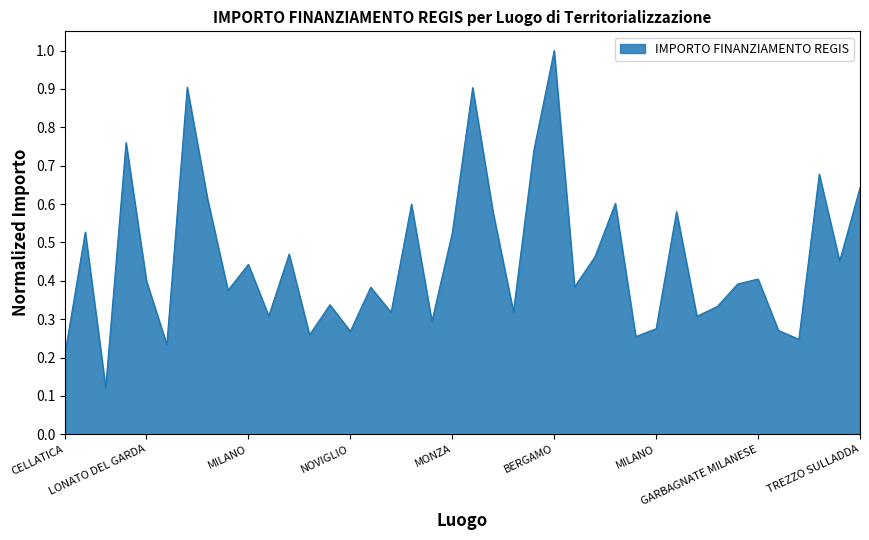

What is the difference between the maximum and minimum values?

0.9